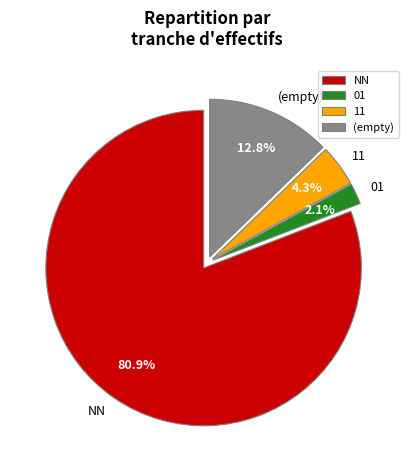

Does any single category account for the majority?

Yes